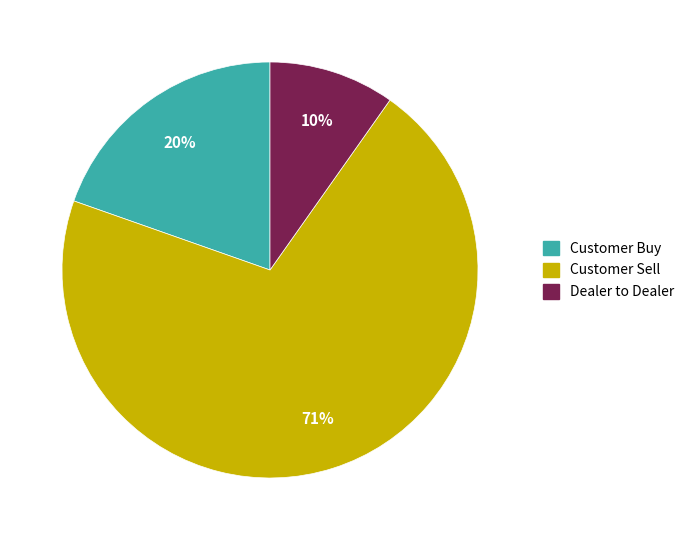

Count the number of slices in the pie.

3